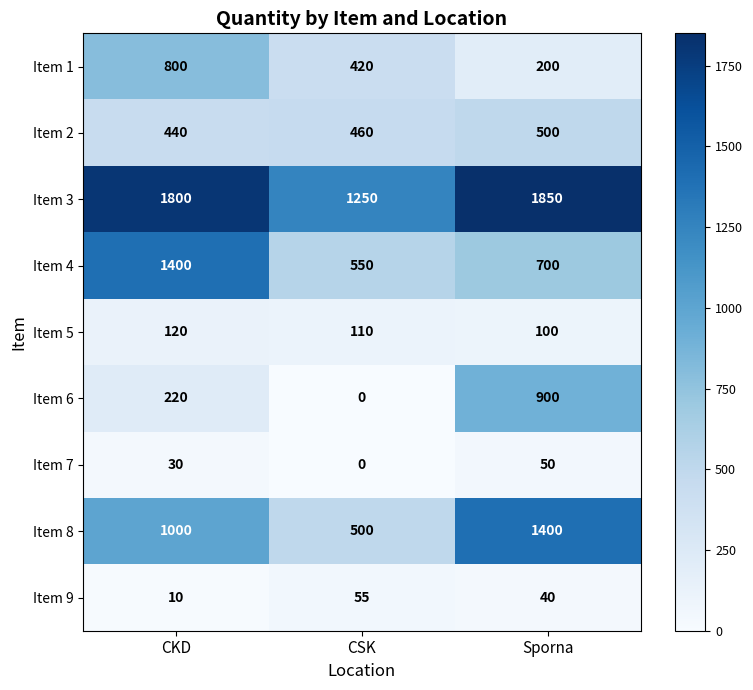

Which series has the largest total across all categories?

Item 3